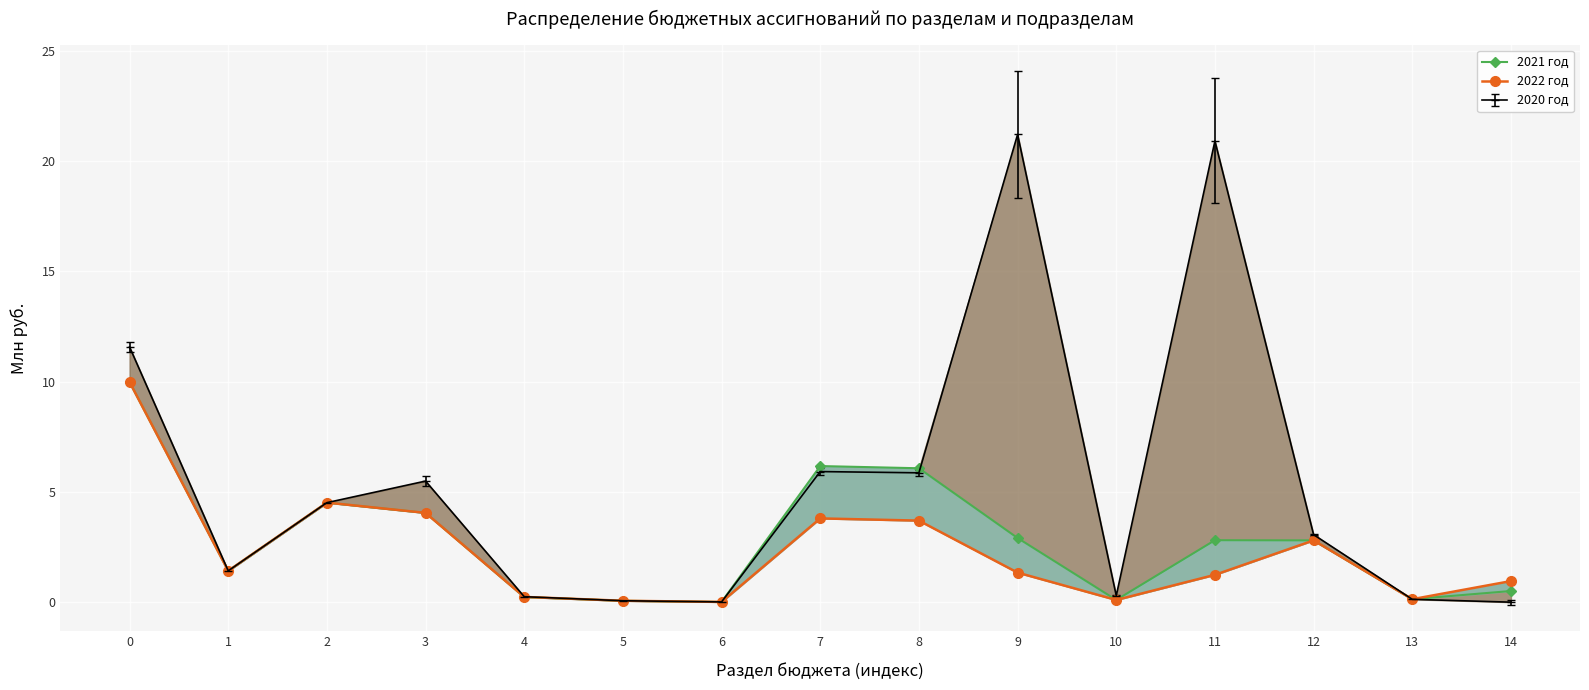

Where is the first local maximum for 2021 год?

2